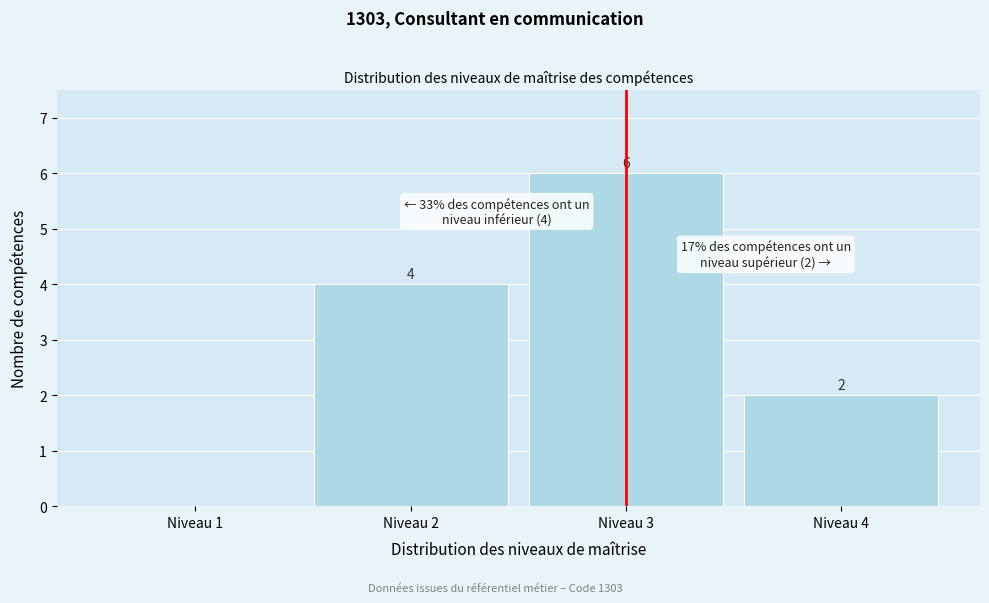

Which range on the x-axis has the tallest bar?

2.5 to 3.5